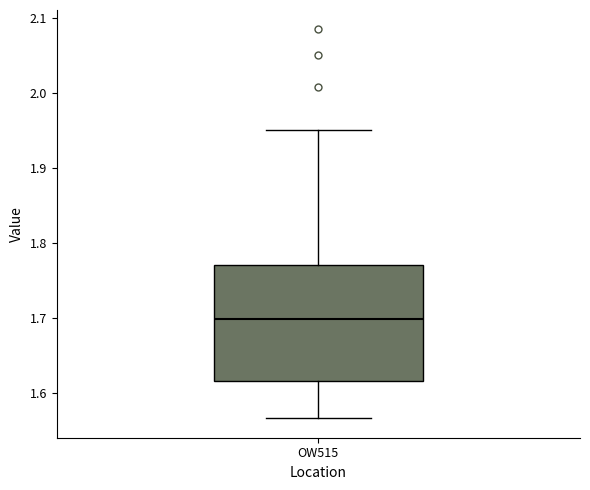

Read this box plot against the y-axis: the position of the median line, the range covered by the box, and the ends of both whiskers. The values are not printed on the chart, so give them approximately, as read against the axis.

median 1.70, box 1.62 to 1.77, whiskers 1.57 to 1.95